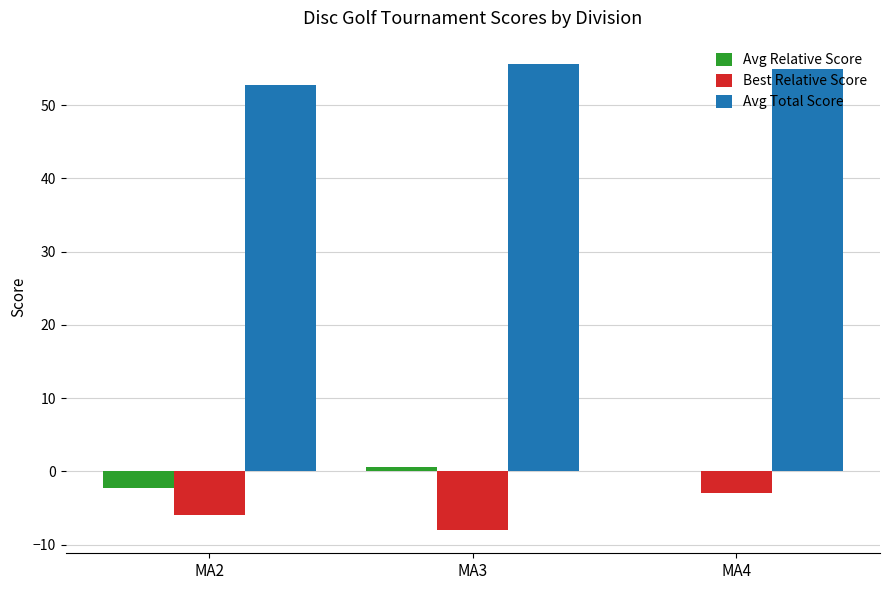

What is the maximum value shown in the chart?

55.6